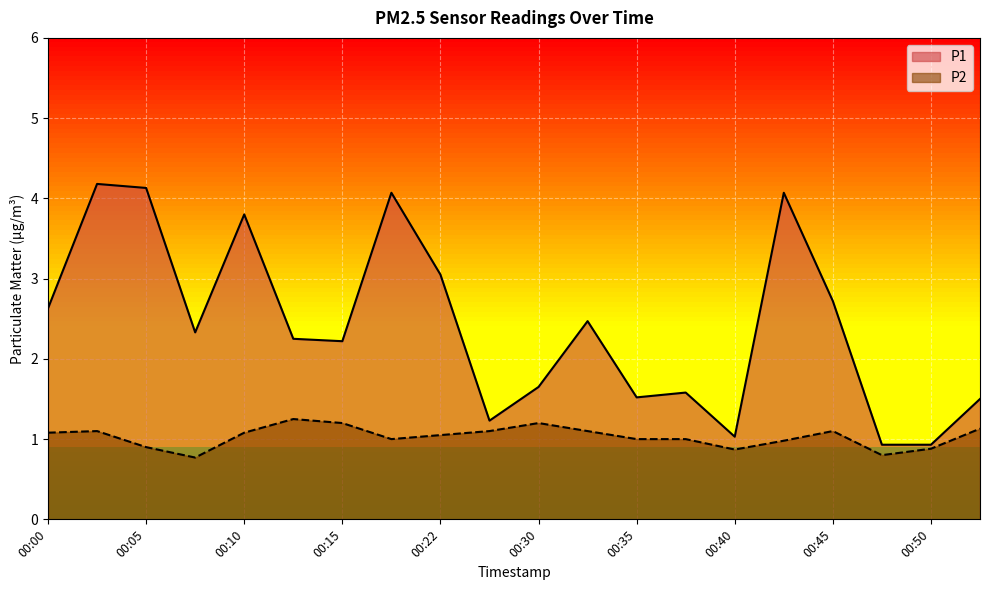

At which category is the sum across all series the highest?

00:03